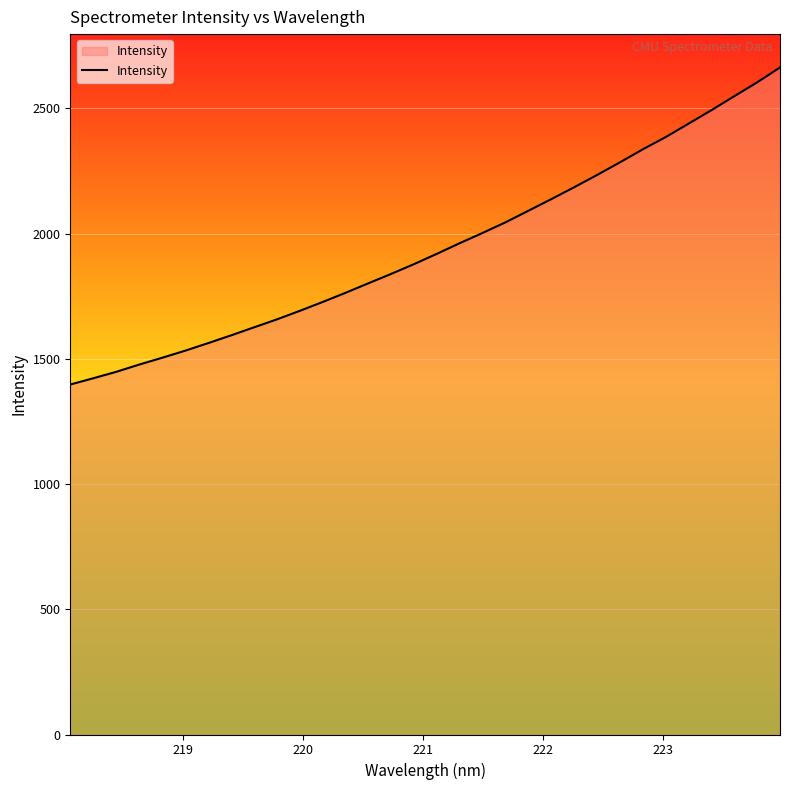

What is the maximum value shown in the chart?

2663.6